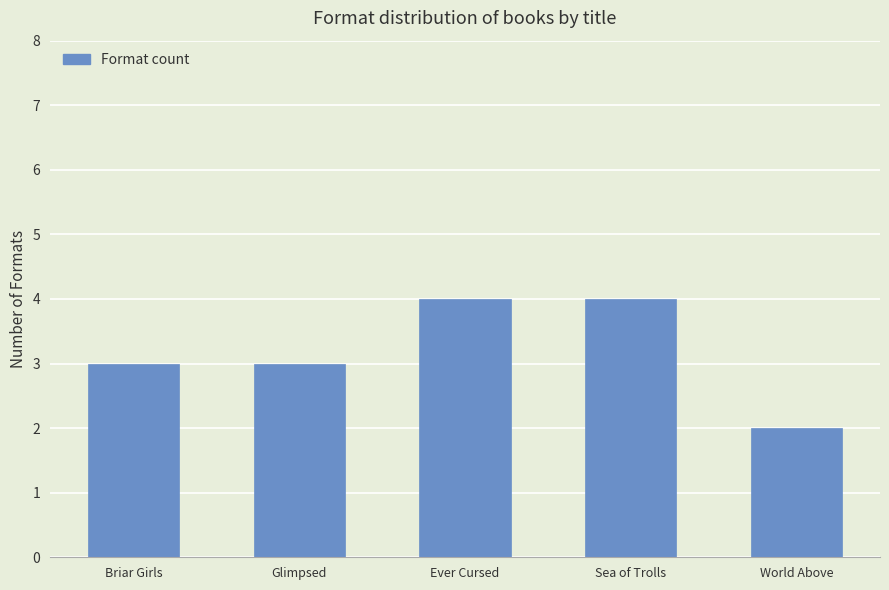

What is the greatest value displayed?

4